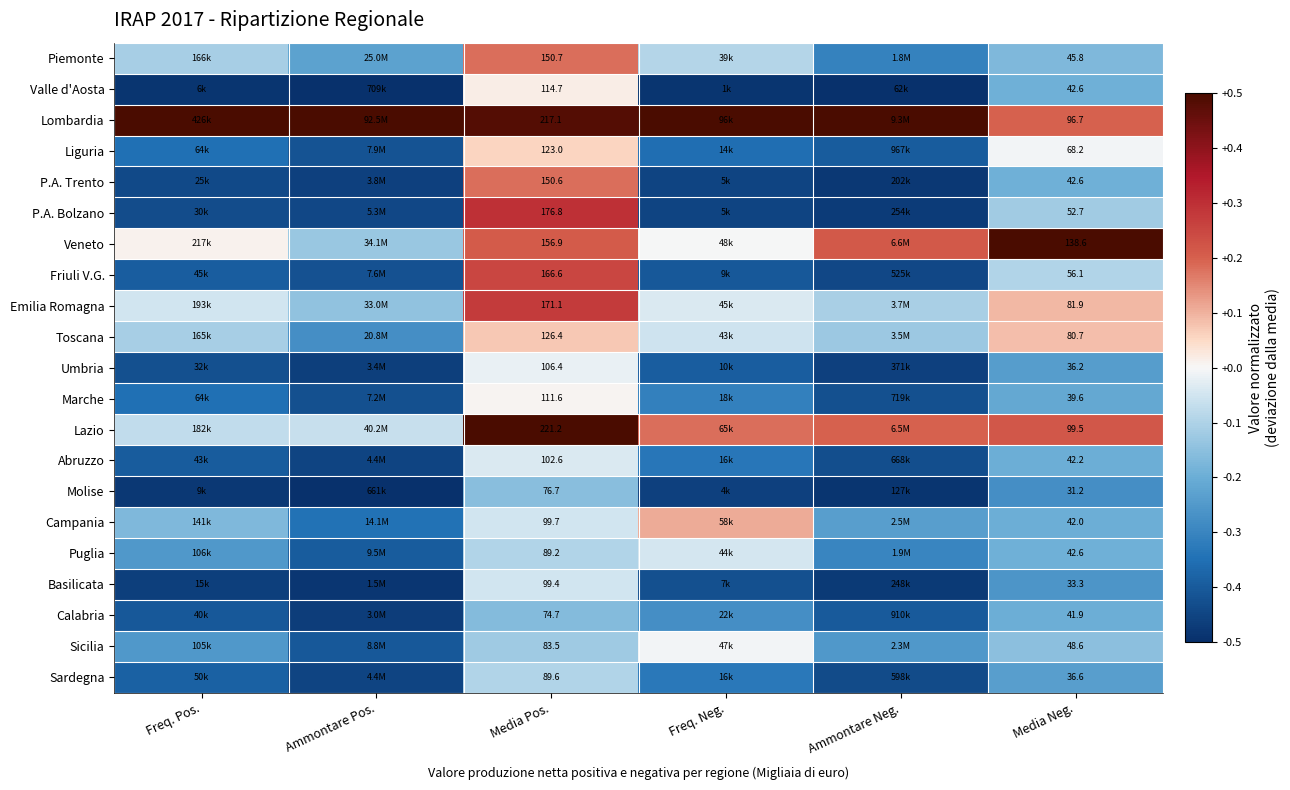

Is the value of P.A. Trento at Media Neg. greater than the value of Calabria at Media Neg.?

Yes